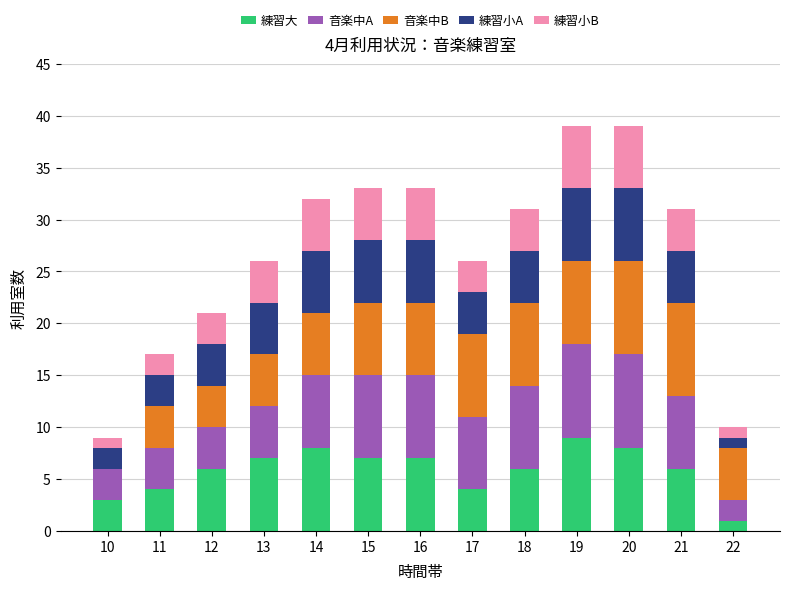

The 練習大 series shows 3 at 18. True or false?

False